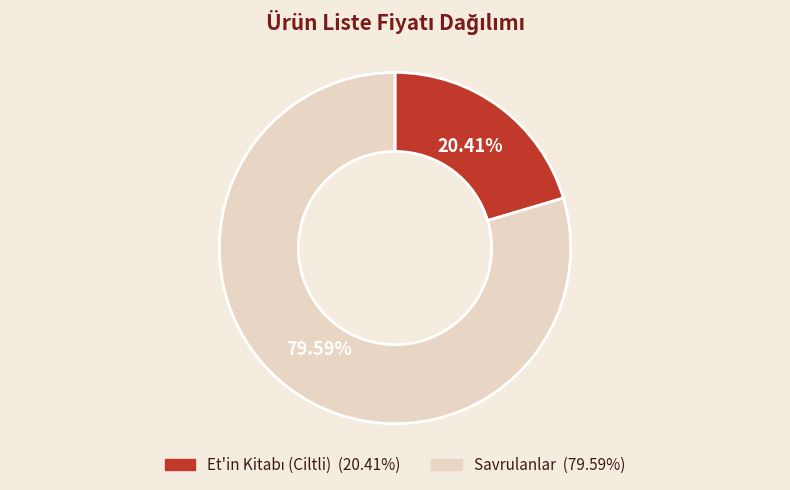

Does any single category account for the majority?

Yes